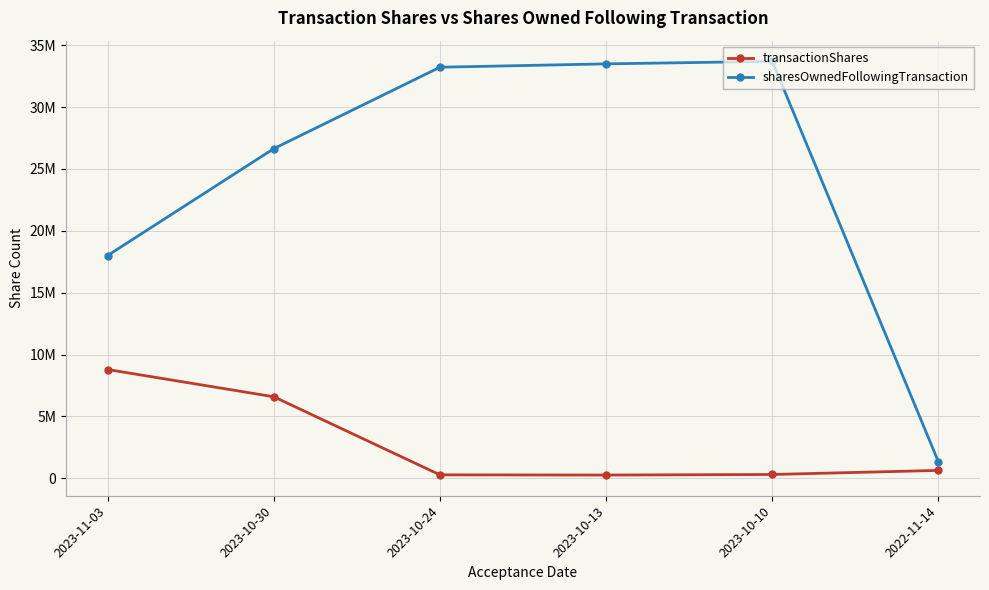

Does the chart have visible grid lines?

Yes